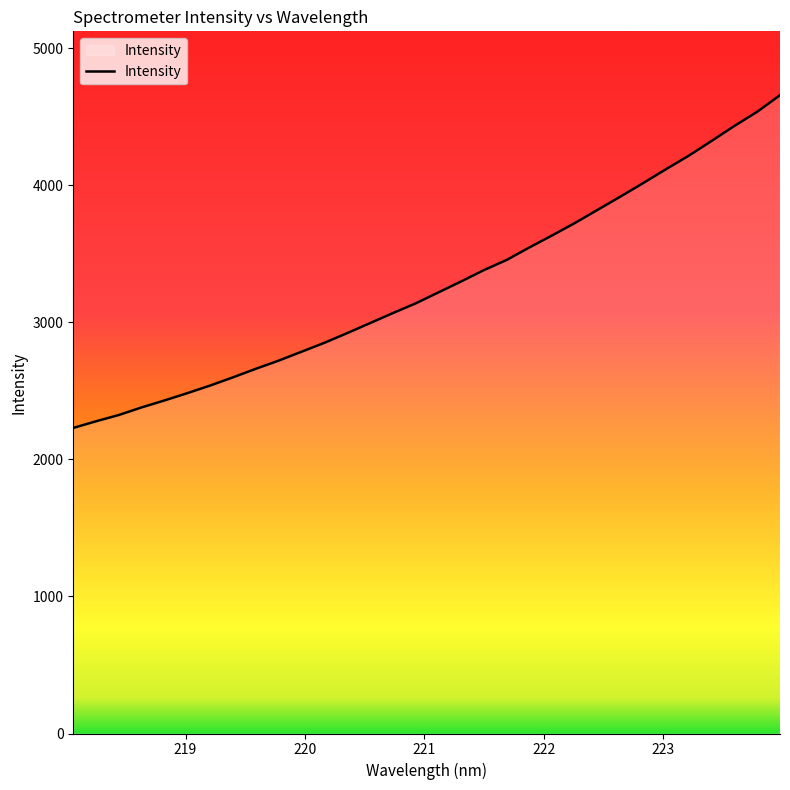

Does the chart have visible grid lines?

No